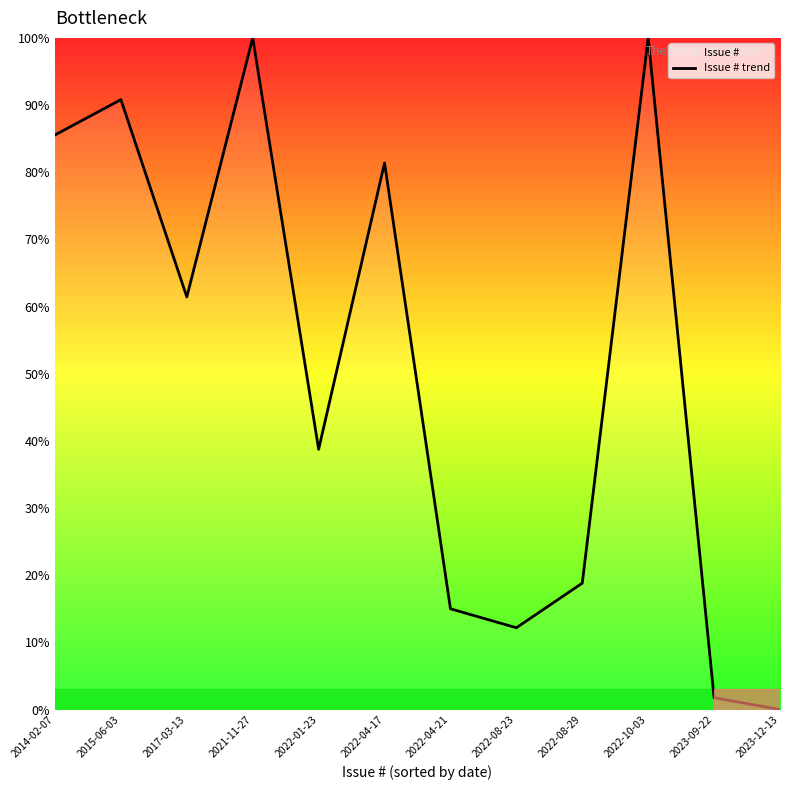

Rank the categories by value from highest to lowest.

2021-11-27, 2022-10-03, 2015-06-03, 2014-02-07, 2022-04-17, 2017-03-13, 2022-01-23, 2022-08-29, 2022-04-21, 2022-08-23, 2023-09-22, 2023-12-13